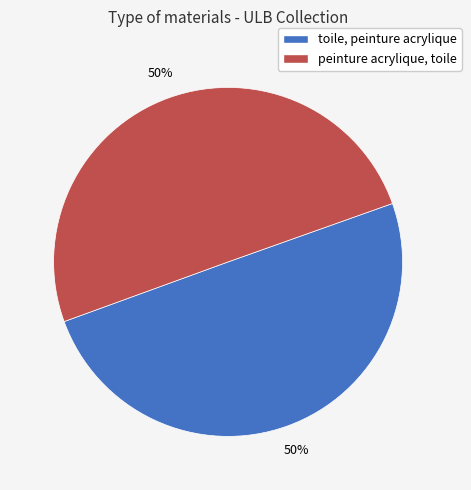

To the nearest percent, what portion does toile, peinture acrylique represent?

50%